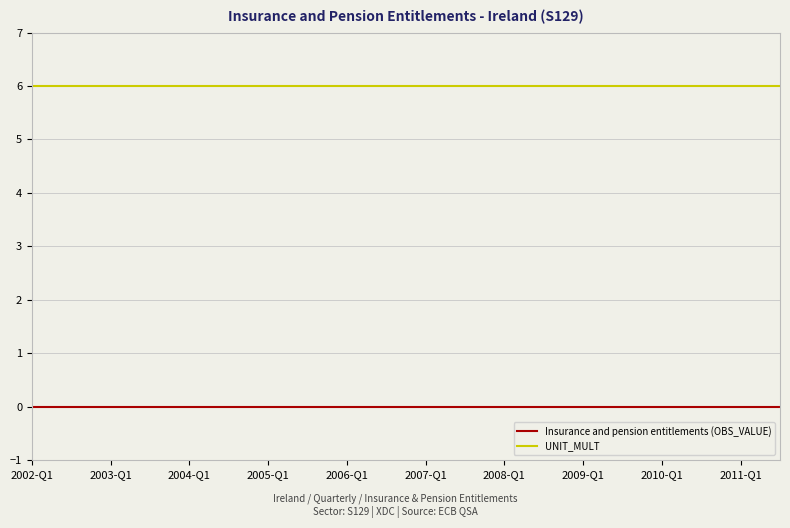

What is the maximum value shown in the chart?

6